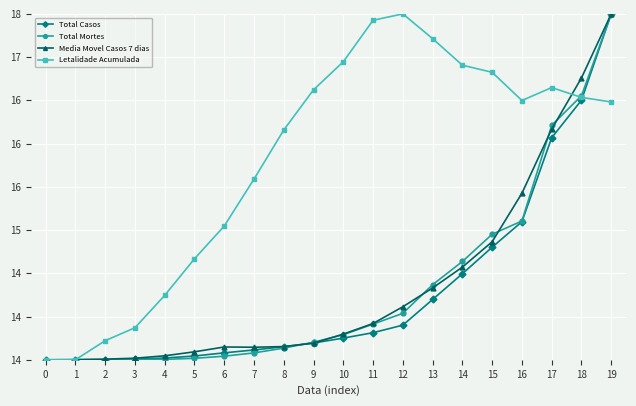

Which series has the widest spread of values?

Total Casos